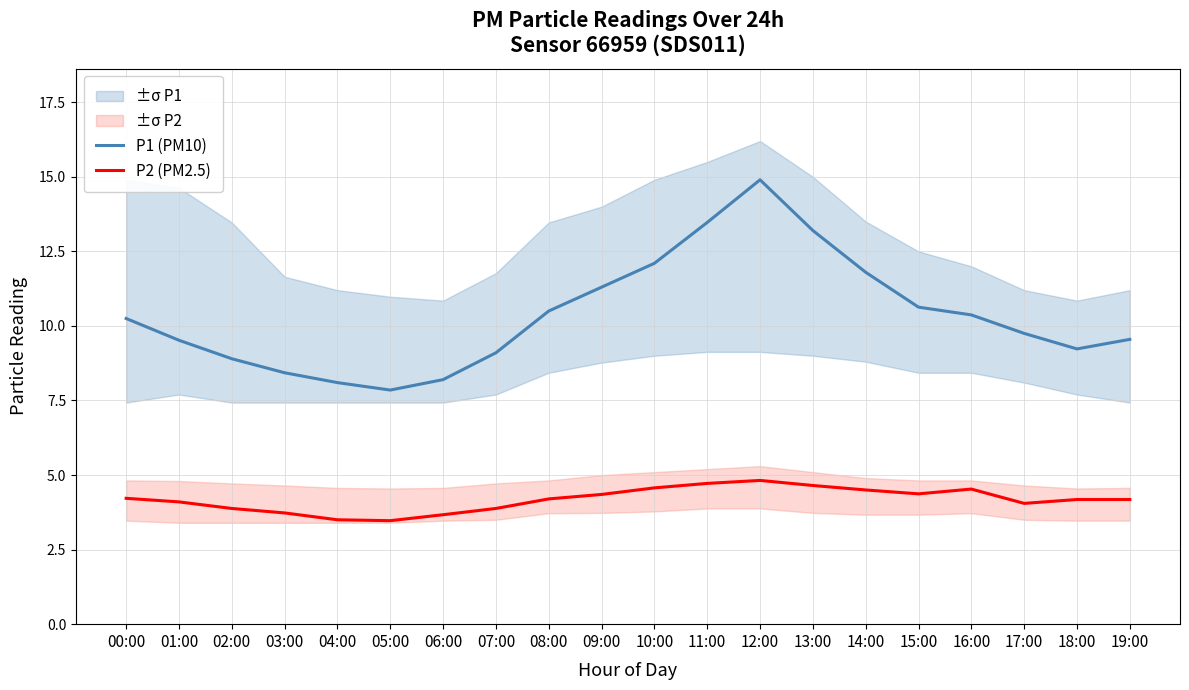

True or false: P2 (PM2.5) and P1 (PM10) intersect in this chart.

False